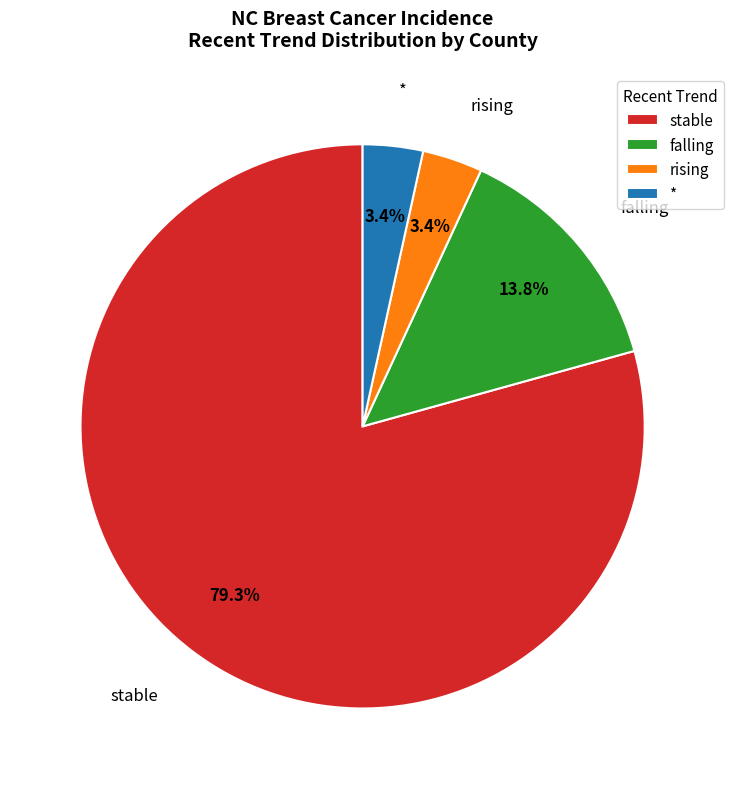

Is there a majority slice in this chart?

Yes